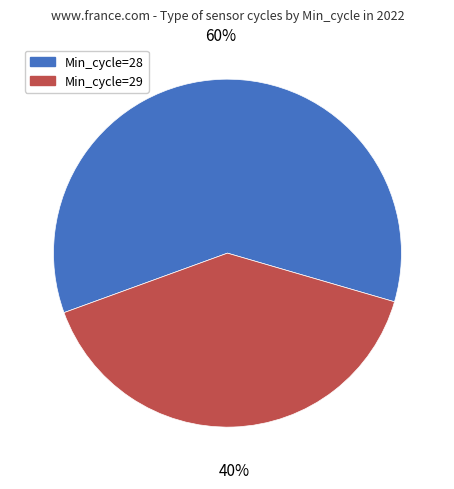

Which category has the smallest portion of the pie?

Min_cycle=29